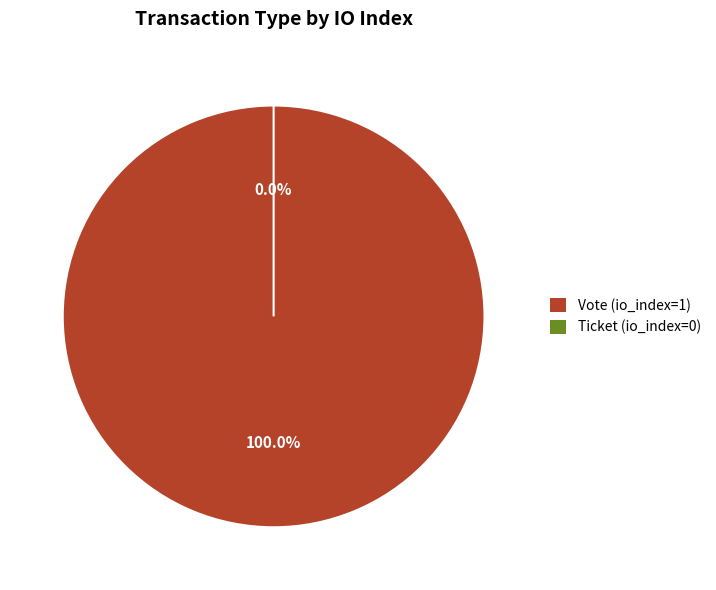

Rank the categories by value from highest to lowest.

Vote (io_index=1), Ticket (io_index=0)